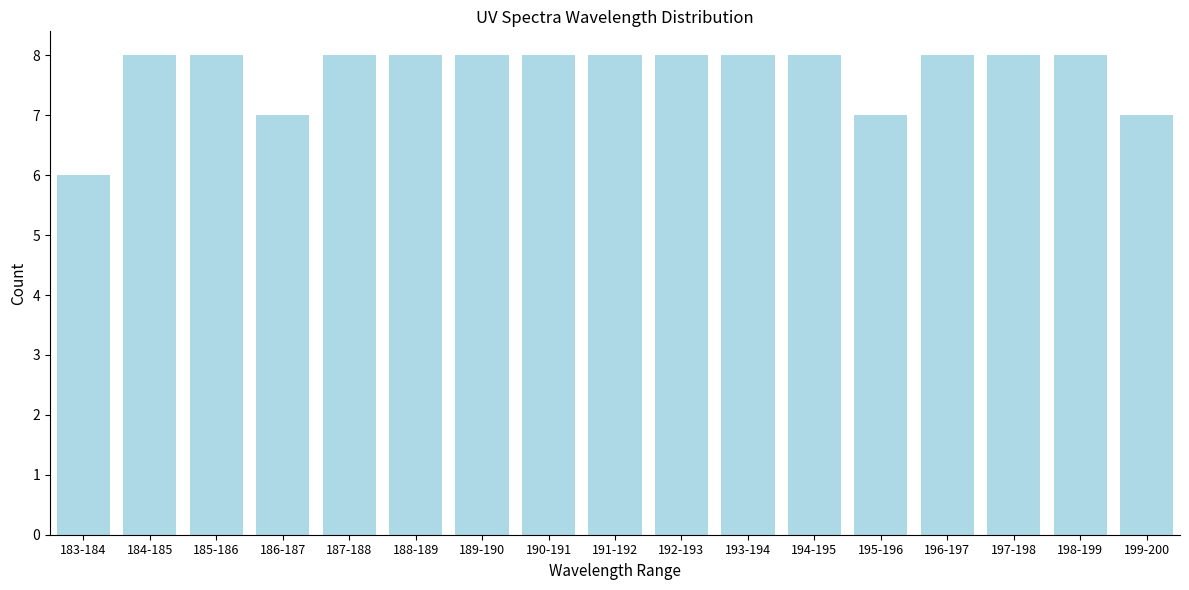

Reading left to right, list all the values displayed in this chart.

6	8	8	7	8	8	8	8	8	8	8	8	7	8	8	8	7